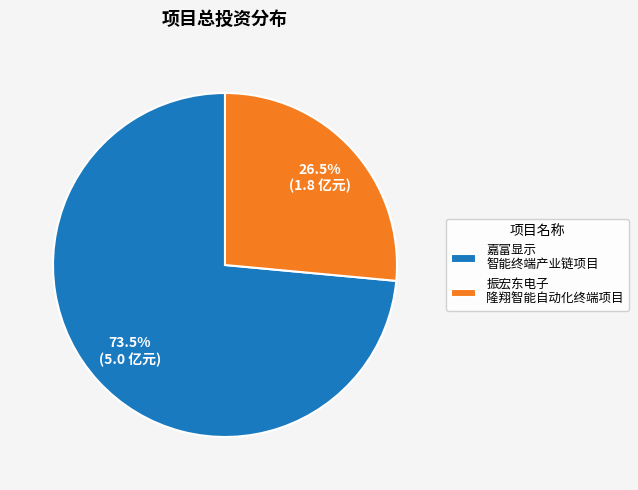

To the nearest percent, what is the average slice percentage?

50%